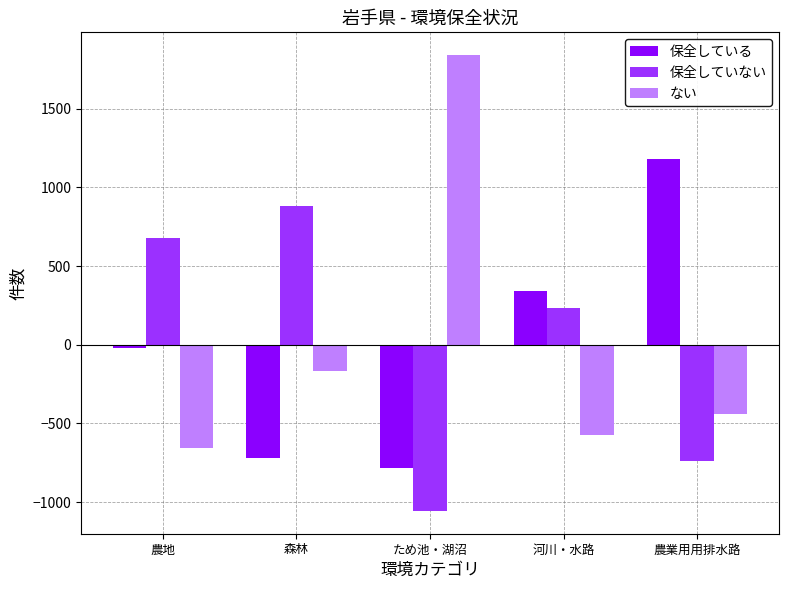

Where is 保全していない nearest to the value -85?

河川・水路